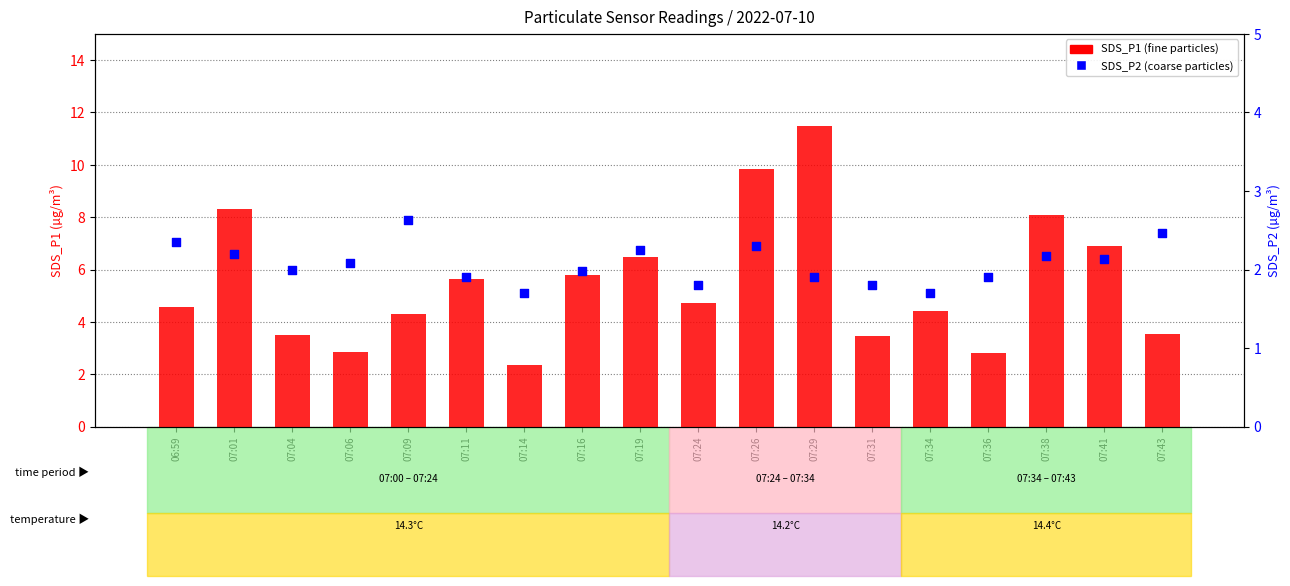

Which series has the largest total across all categories?

SDS_P1